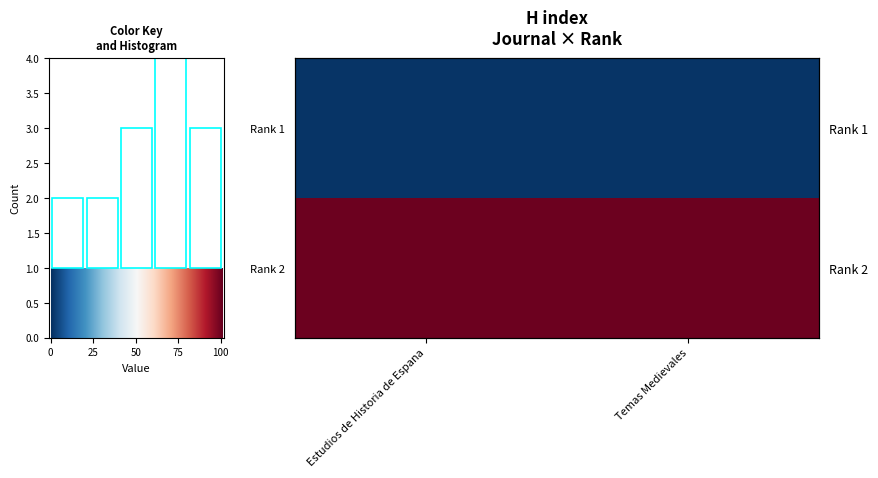

At how many categories does at least one series exceed 31?

2